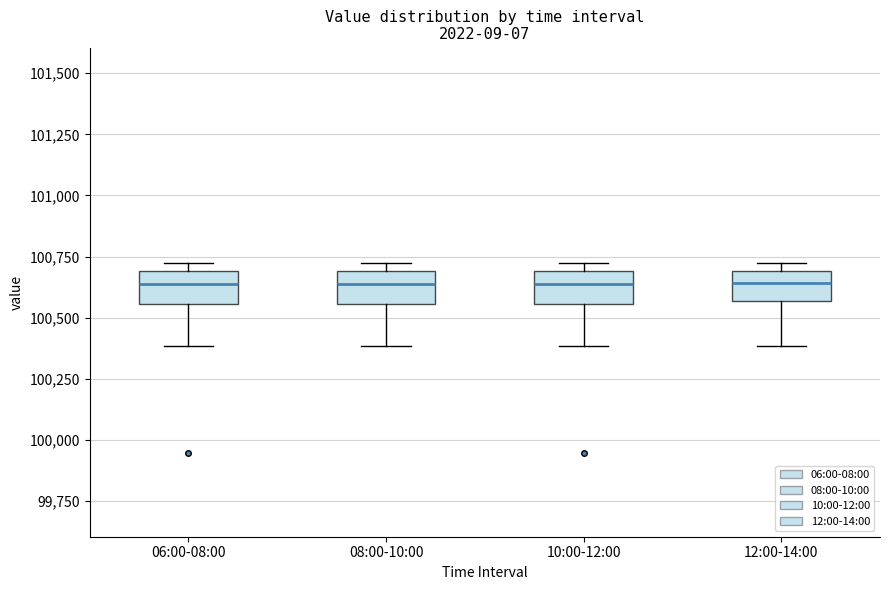

Reading left to right, read every box against the y-axis: the position of its median line, the range the box covers, and the ends of its whiskers. The values are not printed on the chart, so give them approximately, as read against the axis.

06:00-08:00: median 100650, box 100550 to 100700, whiskers 100400 to 100750
08:00-10:00: median 100650, box 100550 to 100700, whiskers 100400 to 100750
10:00-12:00: median 100650, box 100550 to 100700, whiskers 100400 to 100750
12:00-14:00: median 100650, box 100550 to 100700, whiskers 100400 to 100750